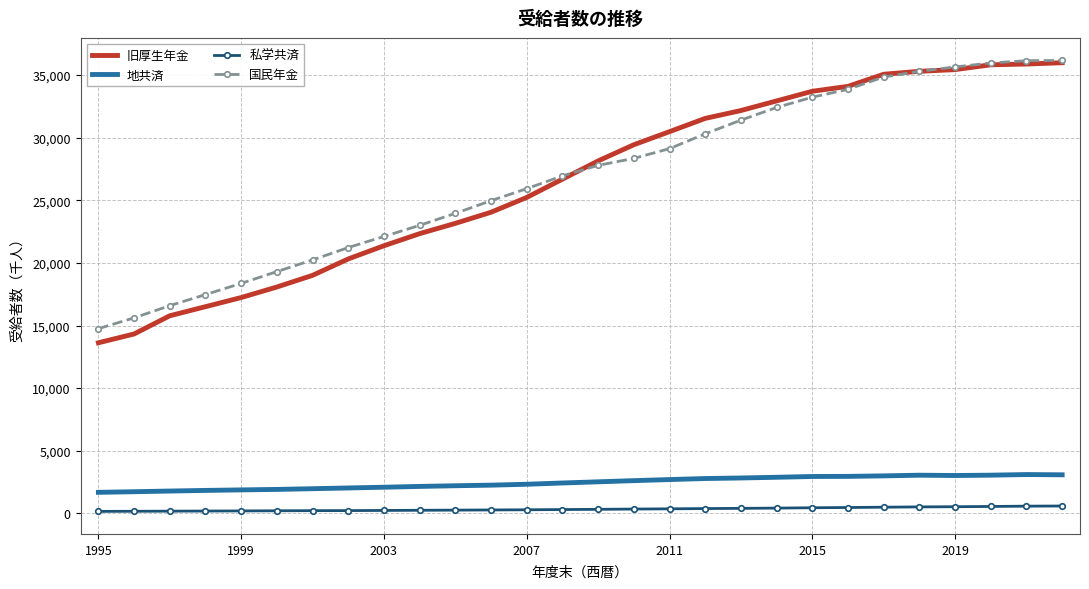

Which series has the largest range (max minus min)?

旧厚生年金